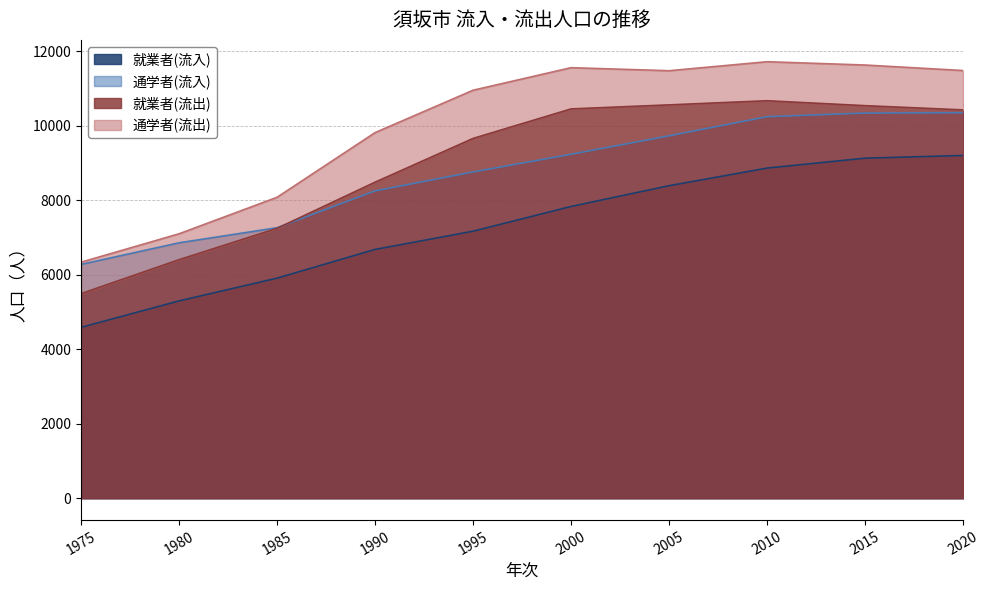

How many data points does each series have?

10